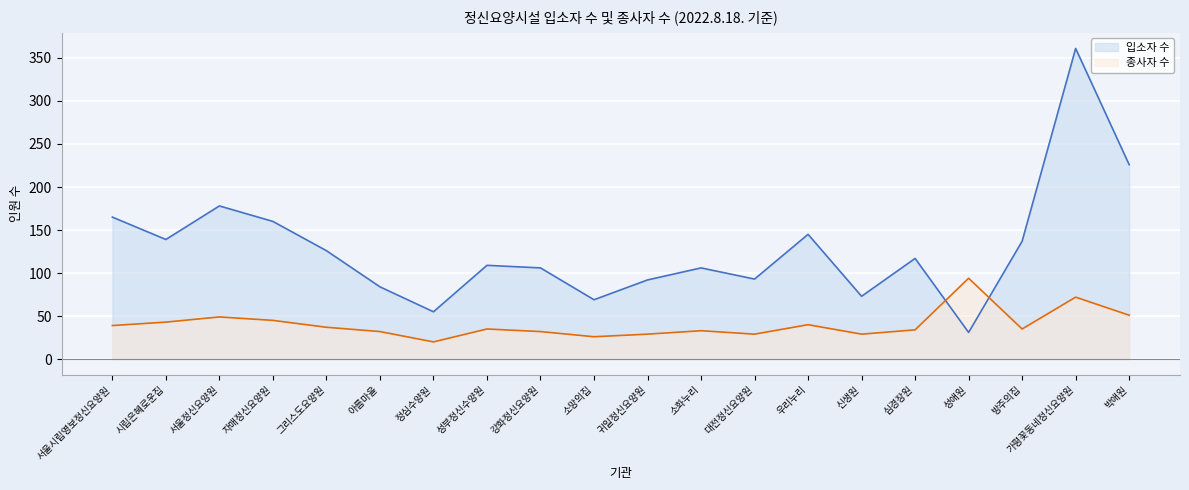

List the series in order of their overall mean, lowest first.

종사자 수, 입소자 수